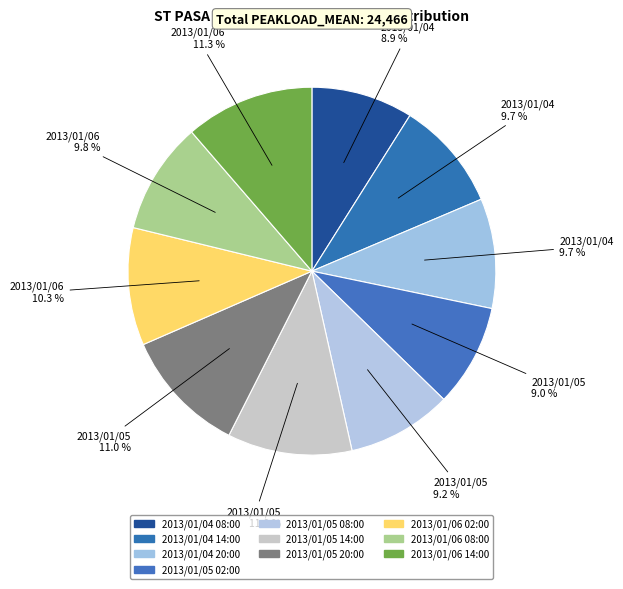

What is the change in value from 2013/01/04 20:00 to 2013/01/06 08:00?

+47